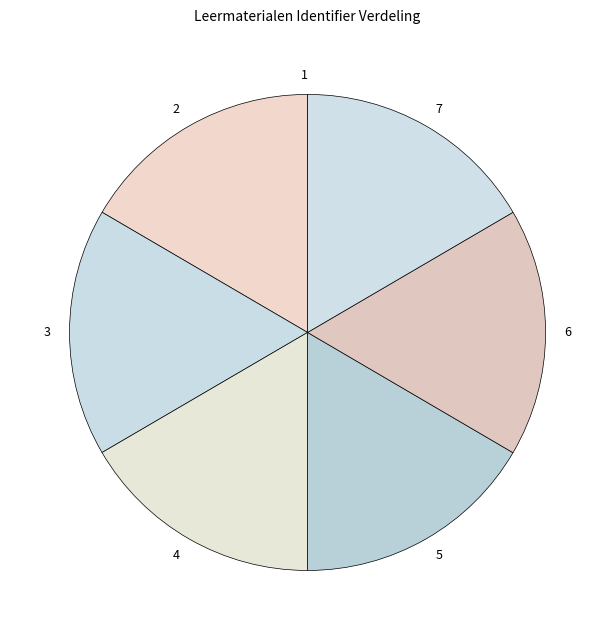

The 4 slice represents 30% of the pie. True or false?

False